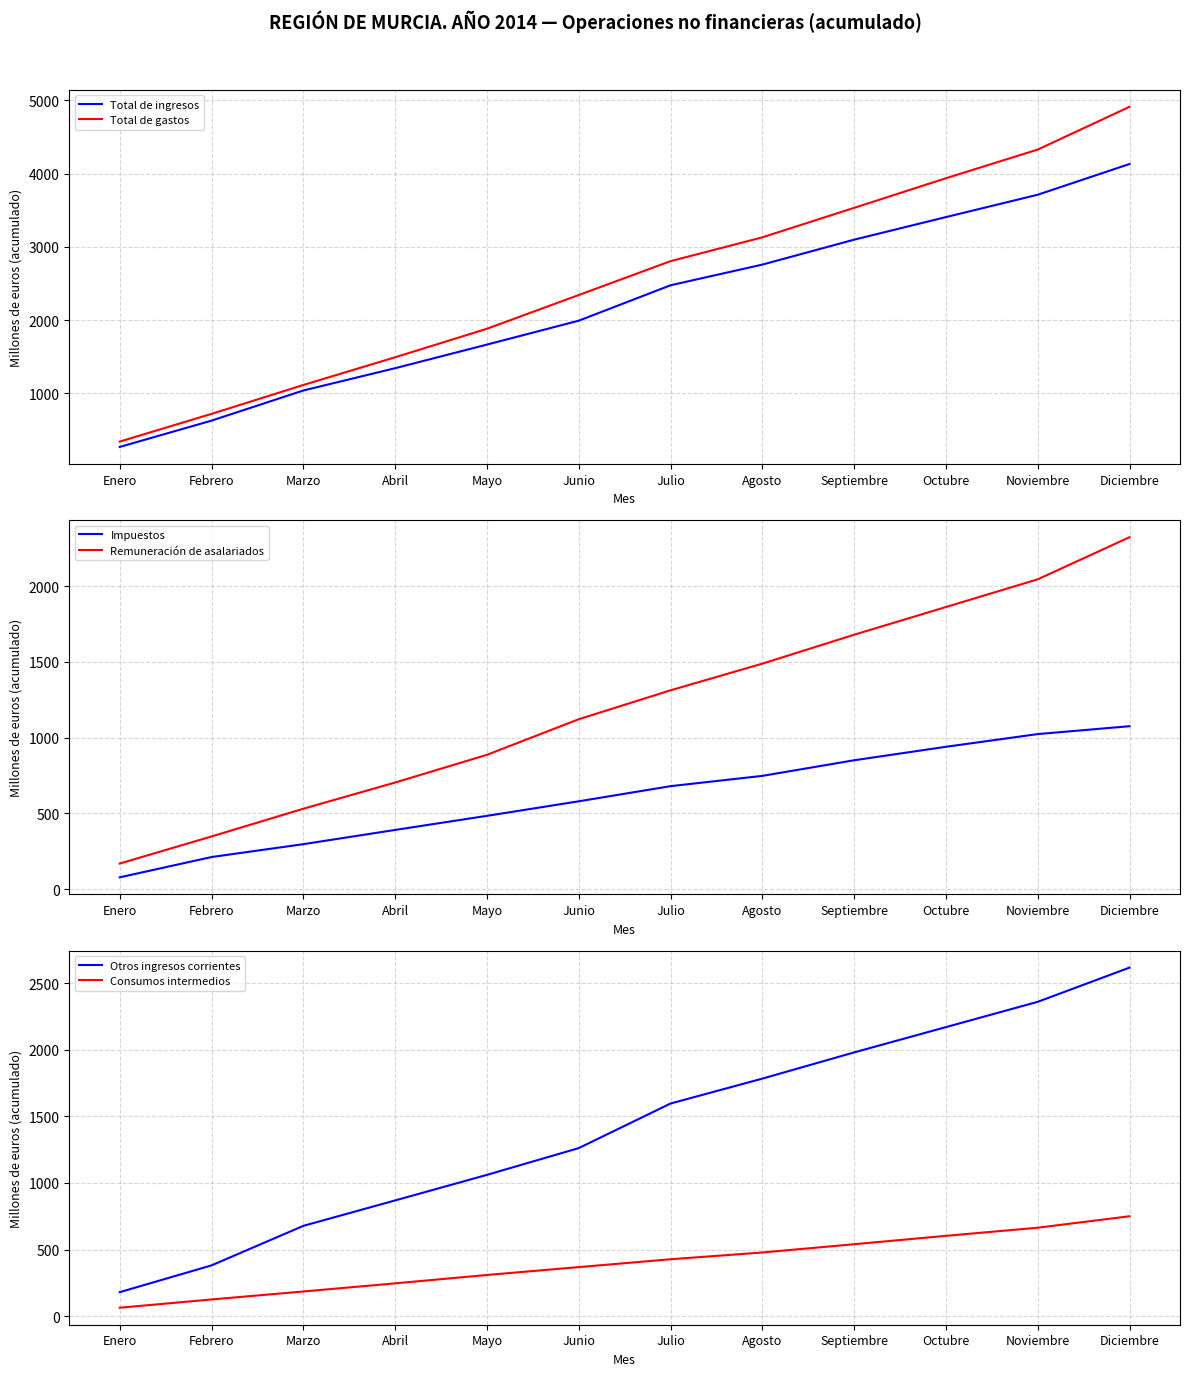

True or false: Otros ingresos corrientes and Impuestos intersect in this chart.

False